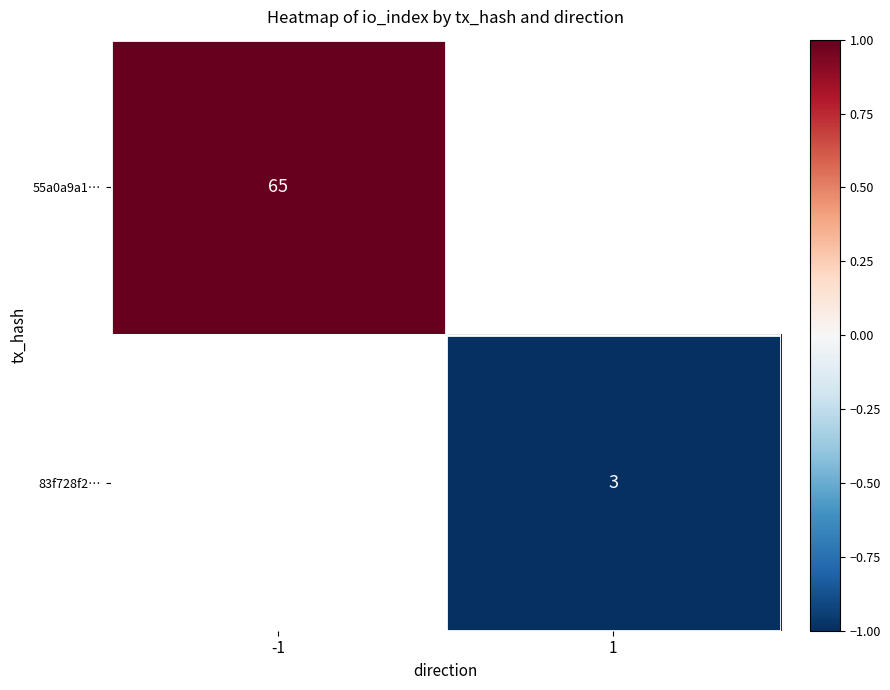

The value of 83f728f2… at 1 is 4. True or false?

False